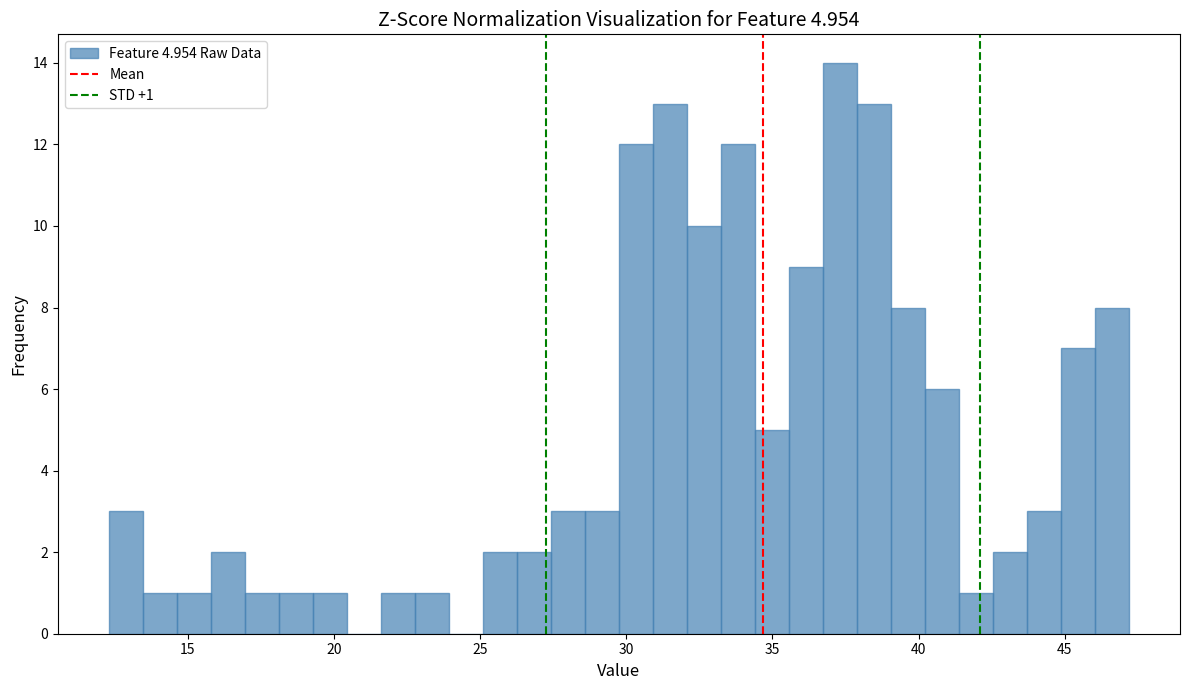

Read against the x-axis, roughly where is the centre of the tallest bar?

37.5